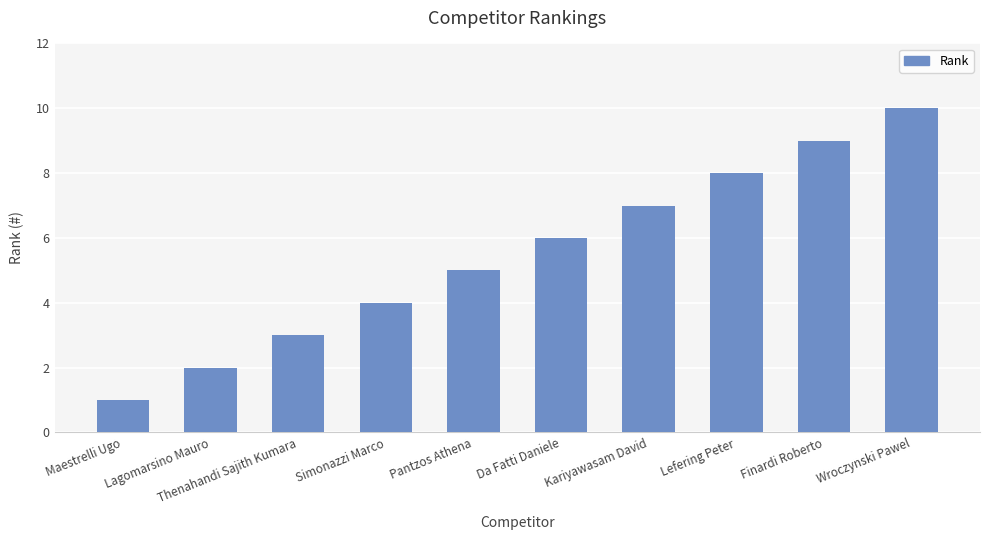

List the labels in order of value, largest first.

Wroczynski Pawel, Finardi Roberto, Lefering Peter, Kariyawasam David, Da Fatti Daniele, Pantzos Athena, Simonazzi Marco, Thenahandi Sajith Kumara, Lagomarsino Mauro, Maestrelli Ugo